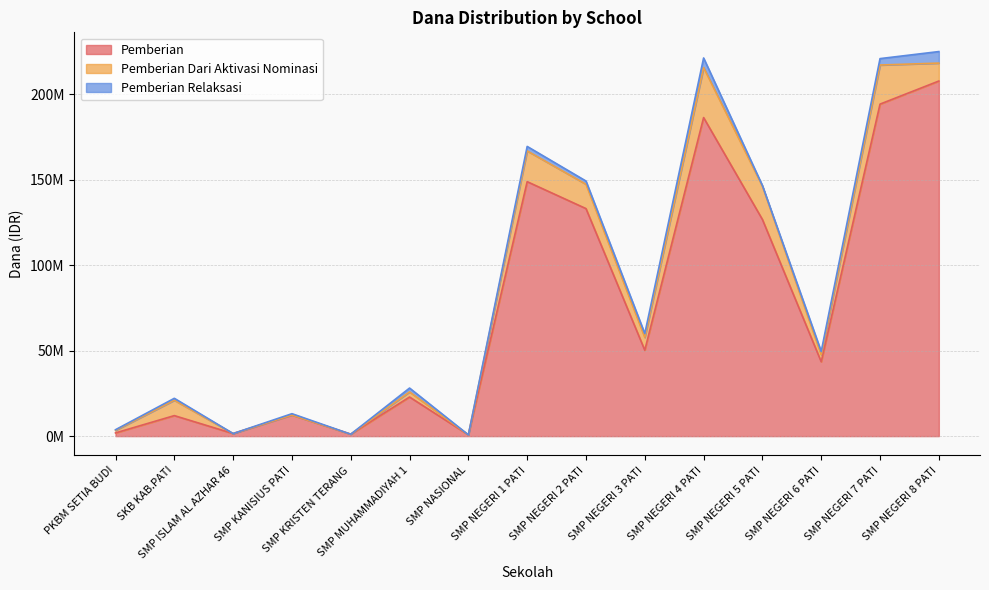

Is it true that Pemberian equals 40096378 at SMP NEGERI 4 PATI?

False